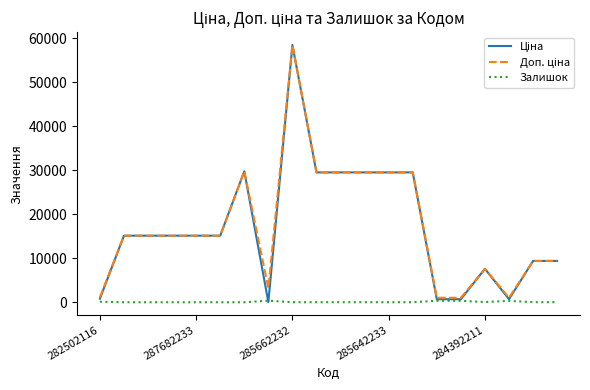

Which series has the largest total across all categories?

Доп. ціна